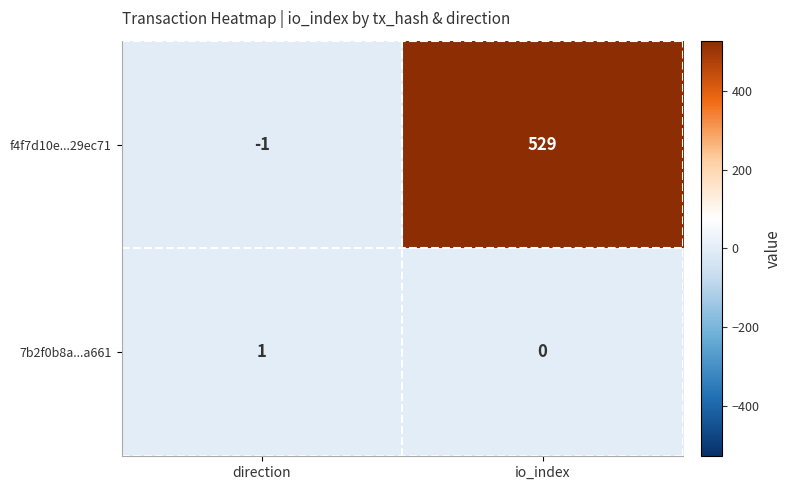

What is the greatest value displayed?

529